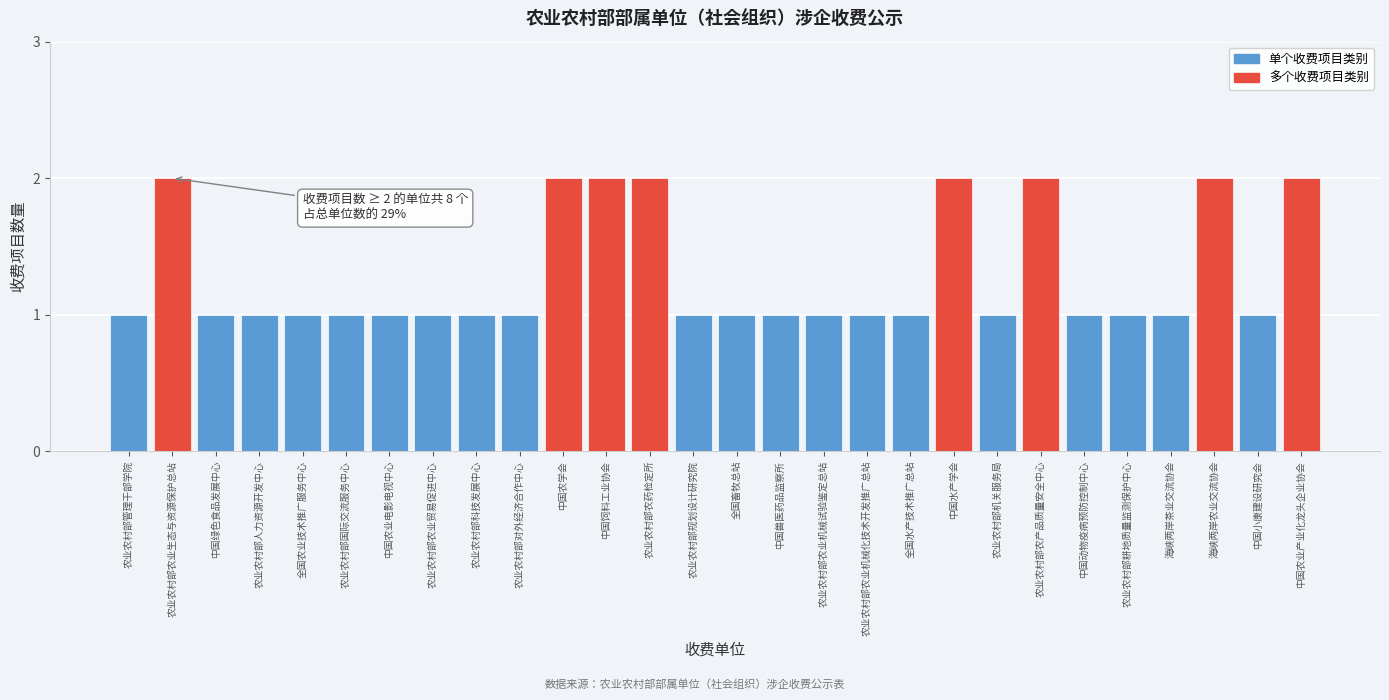

Reading right to left, extract all data points from this chart.

2	1	2	1	1	1	2	1	2	1	1	1	1	1	1	2	2	2	1	1	1	1	1	1	1	1	2	1